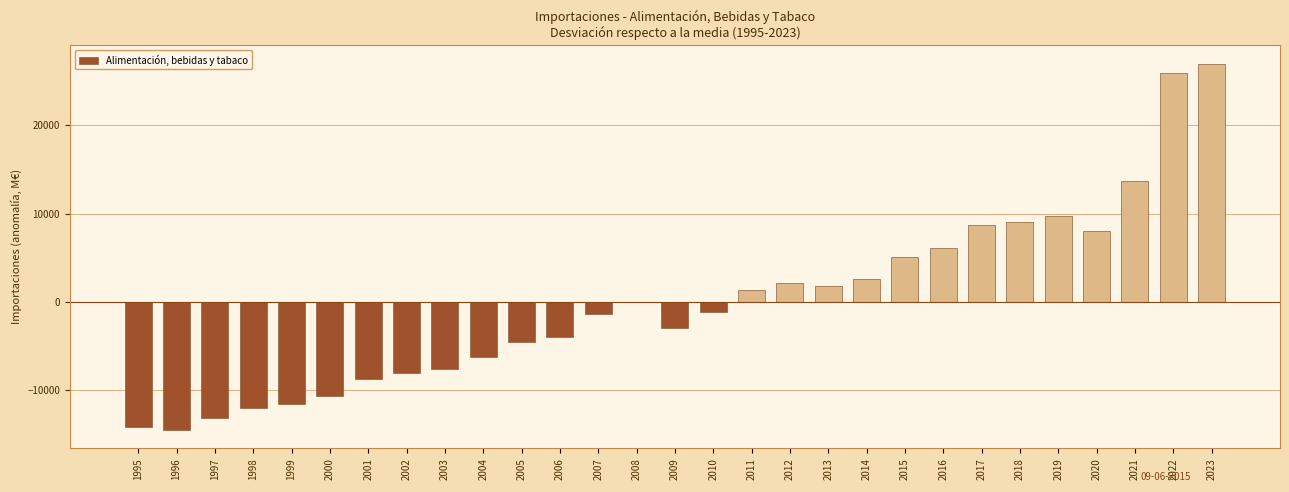

Reading right to left, list all the values displayed in this chart.

2023=26985.2	2022=25977.7	2021=13634.5	2020=8035.3	2019=9697.5	2018=9040.9	2017=8665.1	2016=6137.3	2015=5119.9	2014=2546.1	2013=1764.0	2012=2166.6	2011=1351.5	2010=-1147.0	2009=-2989.0	2008=0.8	2007=-1338.4	2006=-4005.5	2005=-4607.3	2004=-6223.8	2003=-7637.9	2002=-8058.7	2001=-8814.6	2000=-10655.7	1999=-11584.2	1998=-12068.3	1997=-13222.4	1996=-14550.0	1995=-14219.3